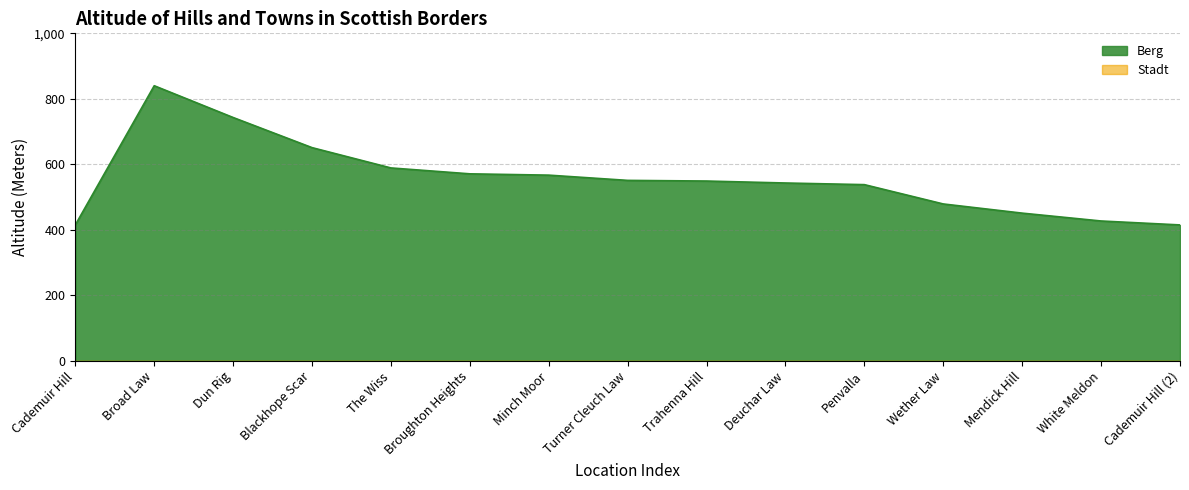

What is the label of the 13th point from the right?

Dun Rig